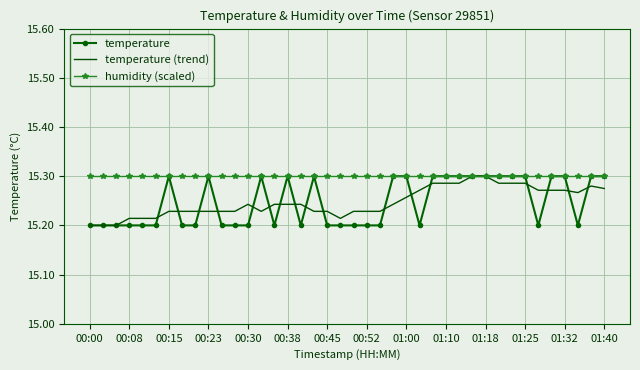

Which series has the largest total across all categories?

humidity (scaled)